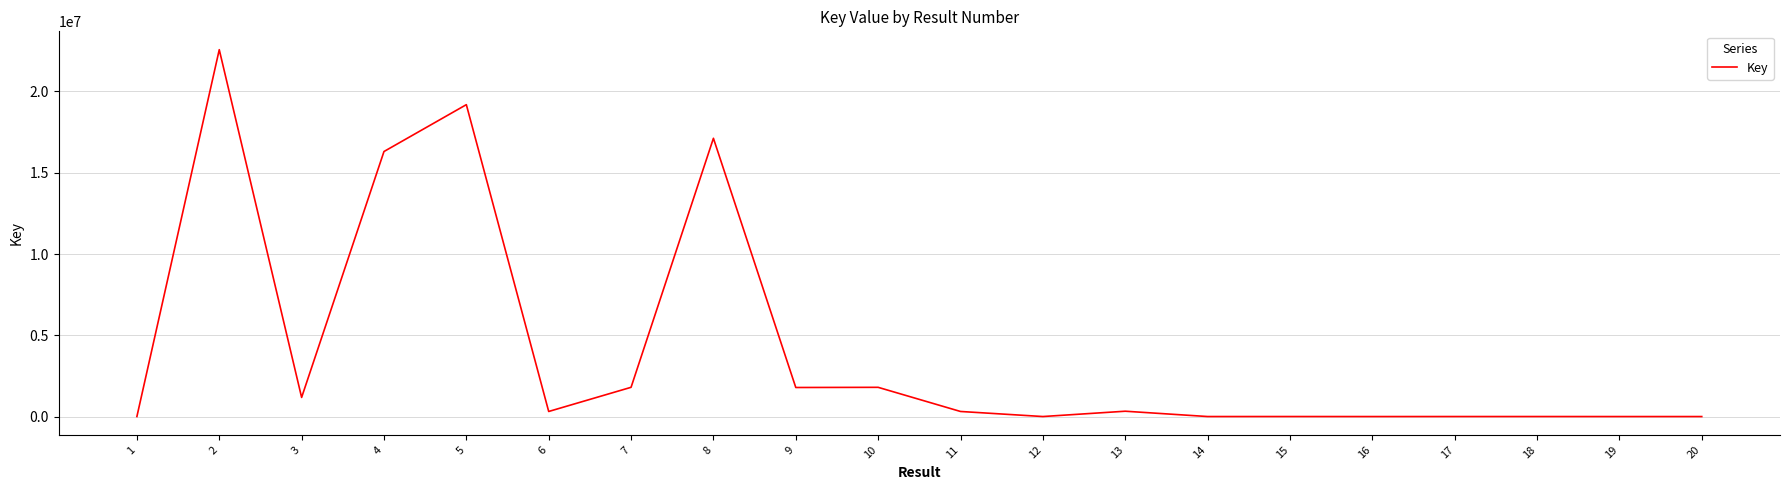

At which label is the value closest to 11285304?

4